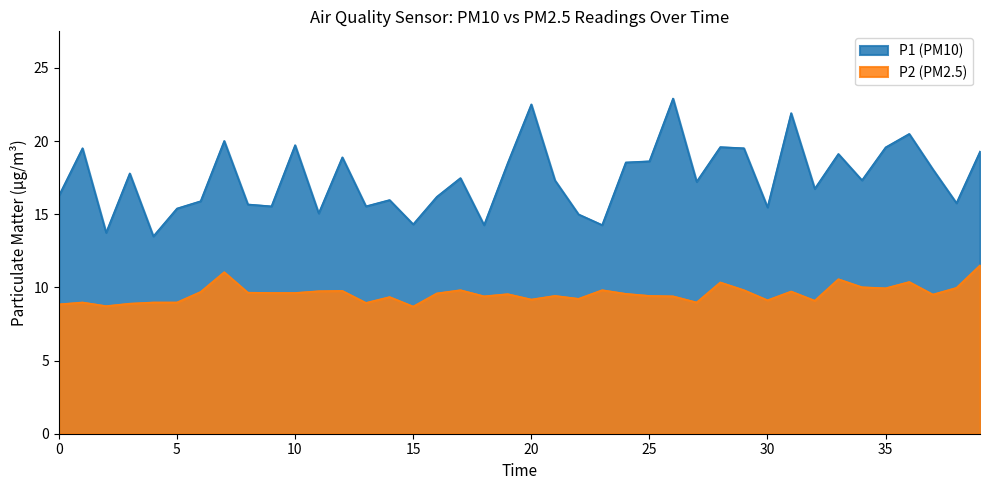

In P2, how many points are higher than both neighbors (excluding endpoints)?

12